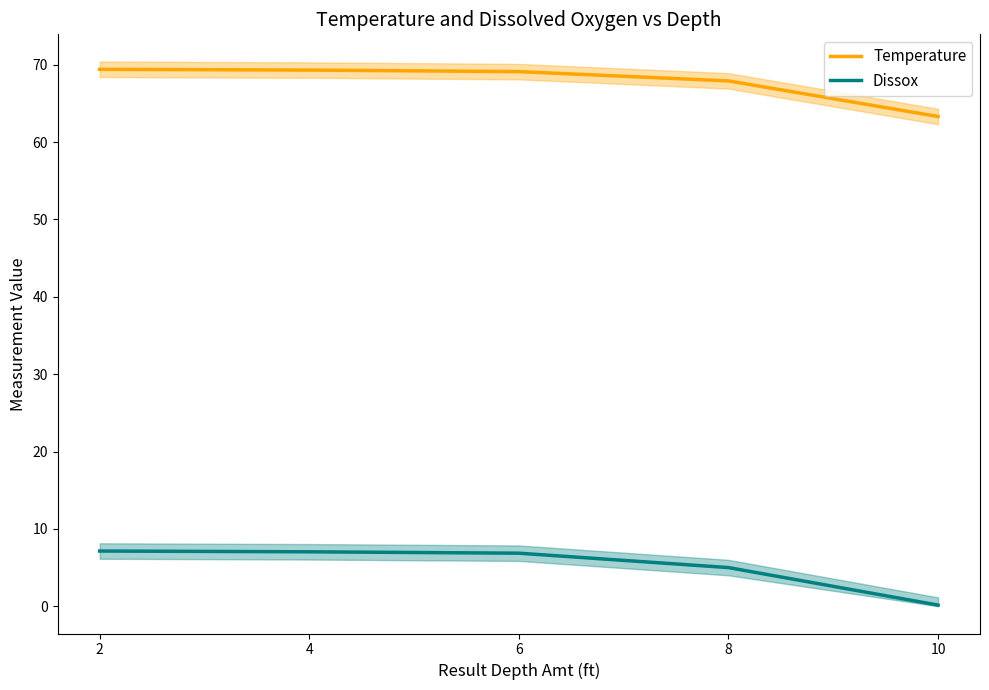

At 6, list the series in order from smallest to largest.

Dissox, Temperature